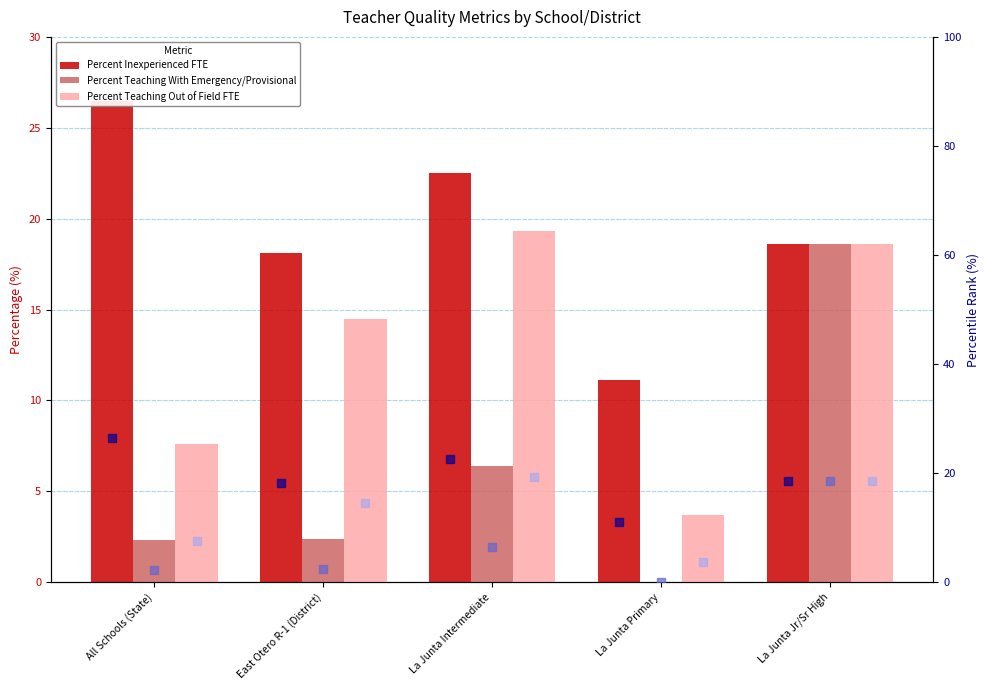

At how many categories does at least one series exceed 23?

1